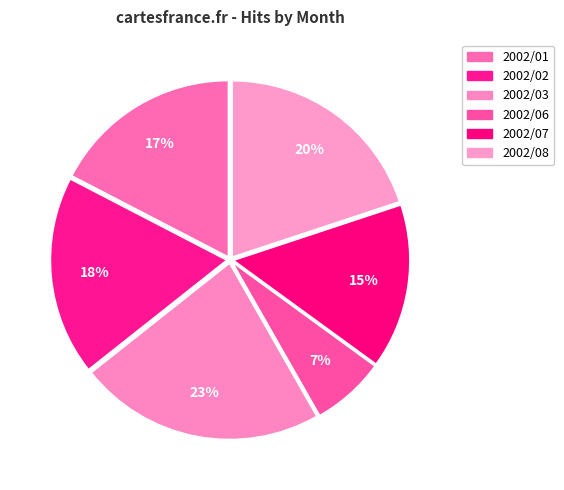

To the nearest percent, what percentage of the pie is 2002/03?

23%